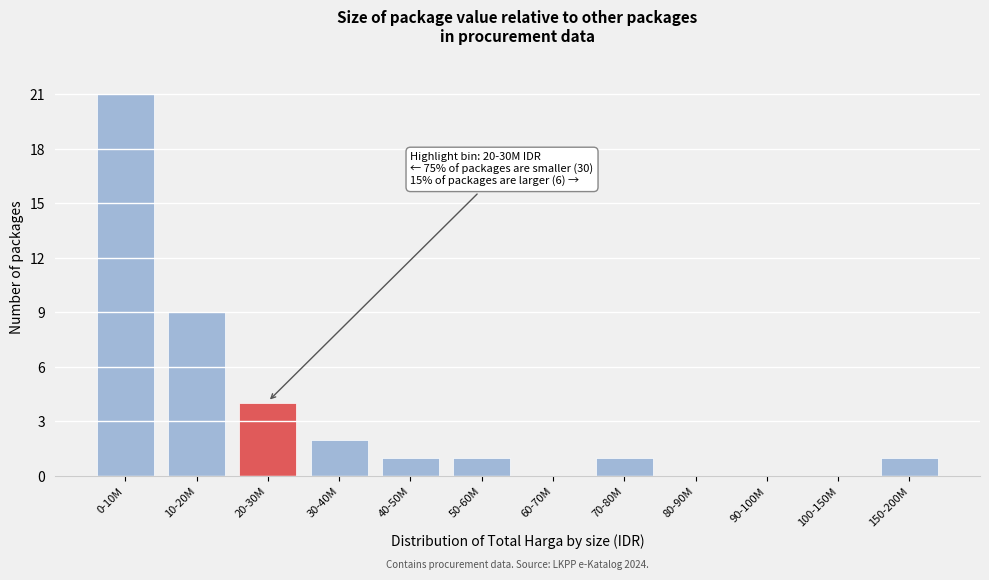

Reading left to right, what are all the values shown in this chart?

0-10M=21	10-20M=9	20-30M=4	30-40M=2	40-50M=1	50-60M=1	60-70M=0	70-80M=1	80-90M=0	90-100M=0	100-150M=0	150-200M=1